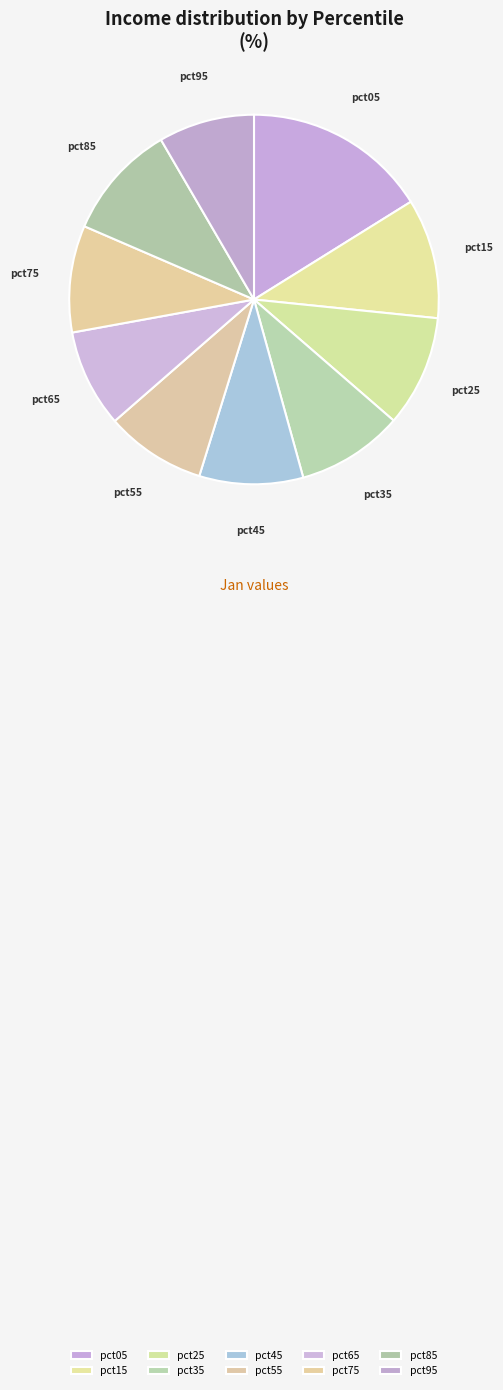

What is the largest slice in the pie chart?

pct05